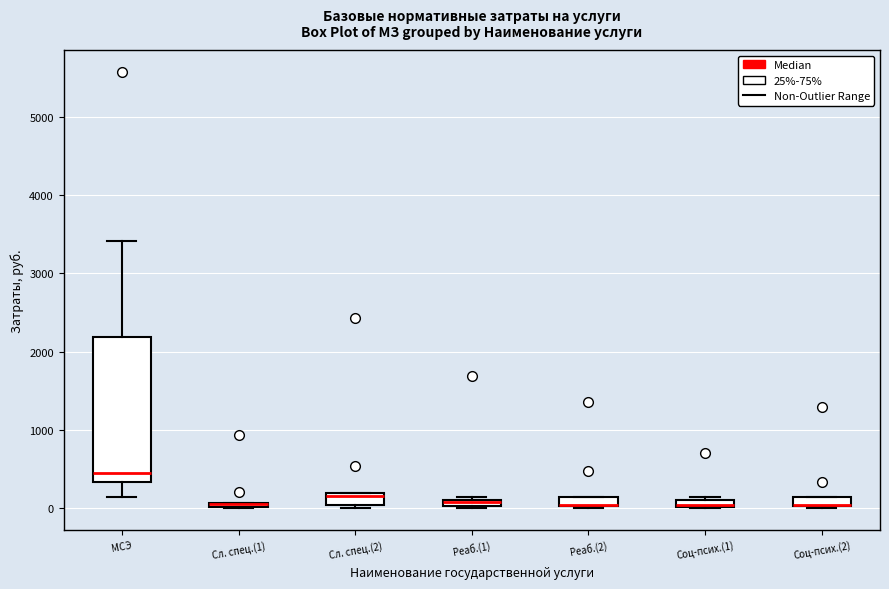

Which box is the tallest, from its lower edge to its upper edge?

МСЭ